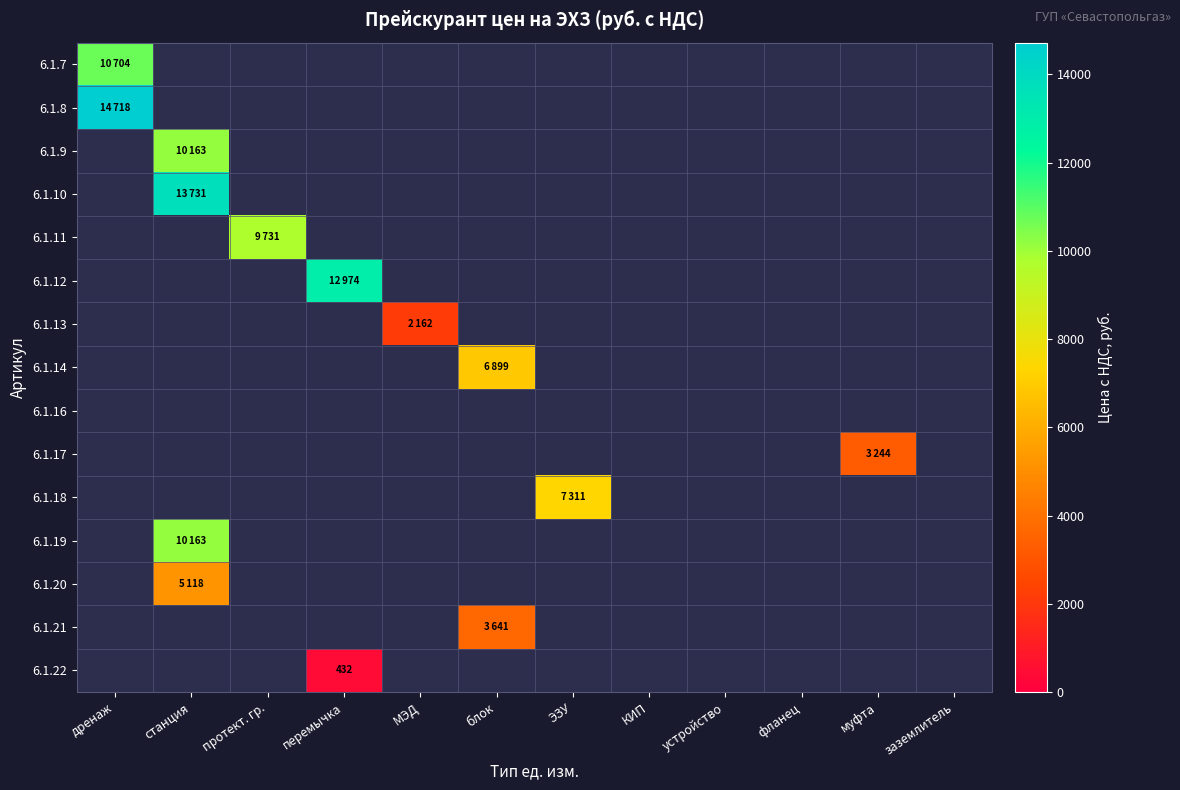

True or false: 6.1.22 has a value of 432 at перемычка.

True